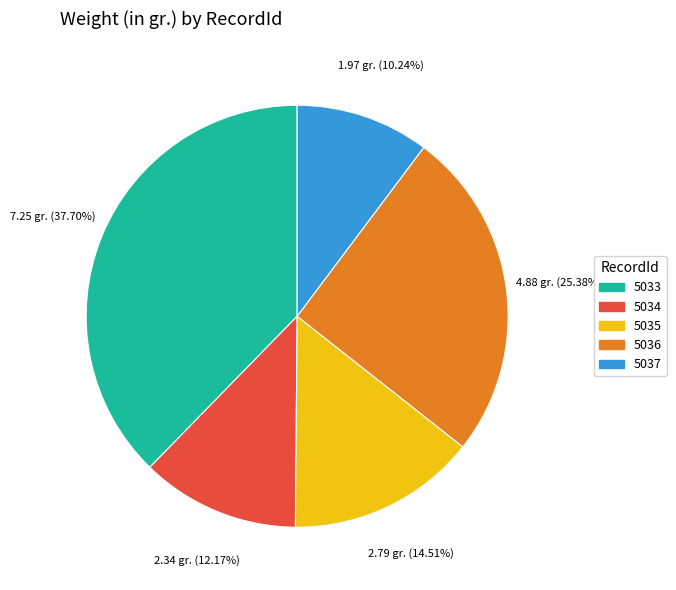

To the nearest percent, what percentage of the pie is 5035?

15%